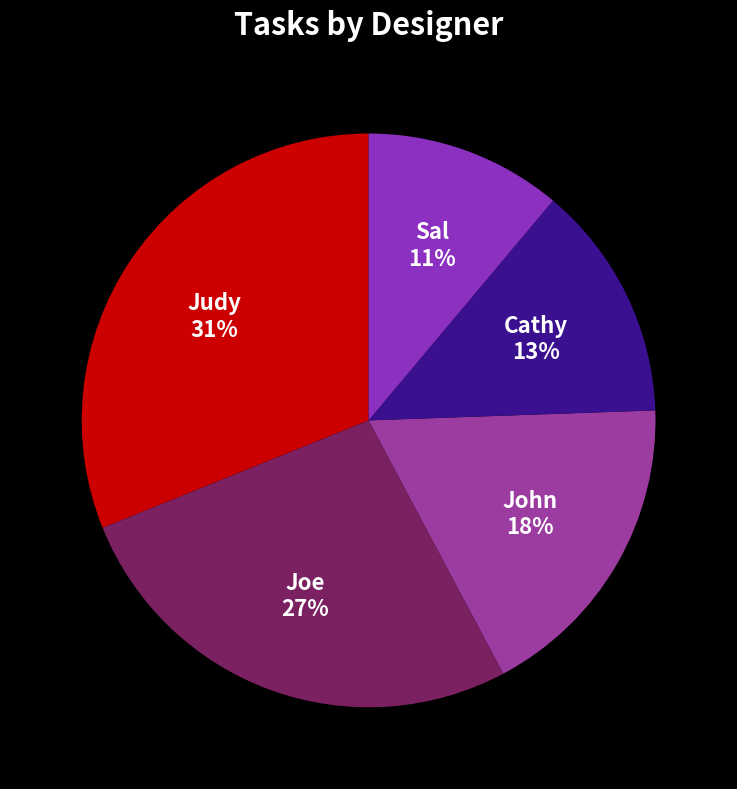

Is Sal the majority of the pie?

No